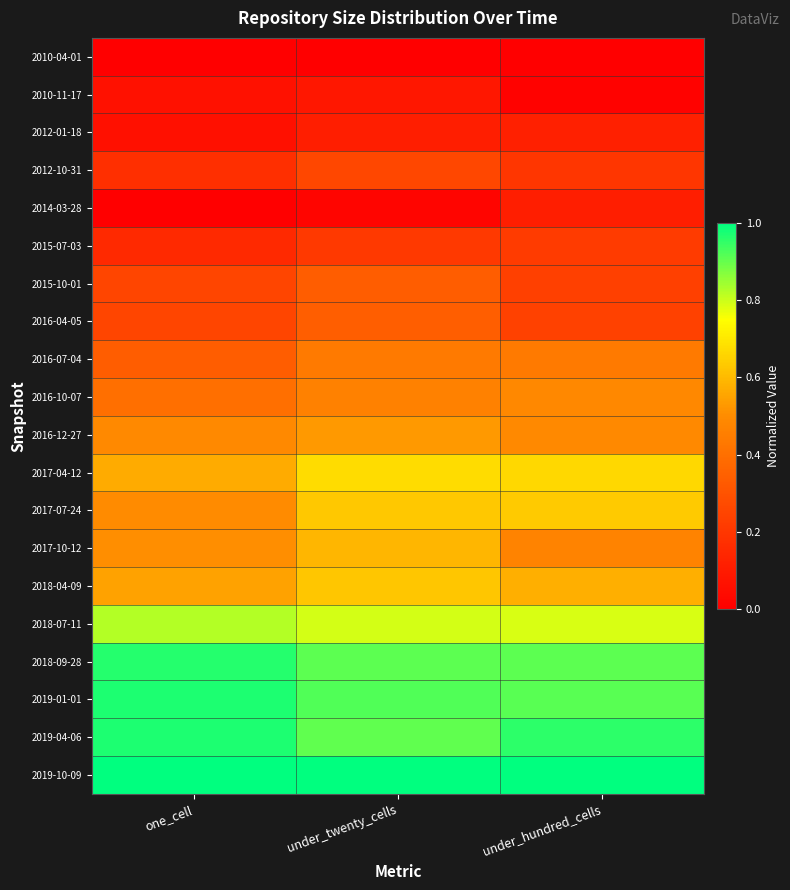

Which has a higher value, one_cell or under_hundred_cells?

one_cell